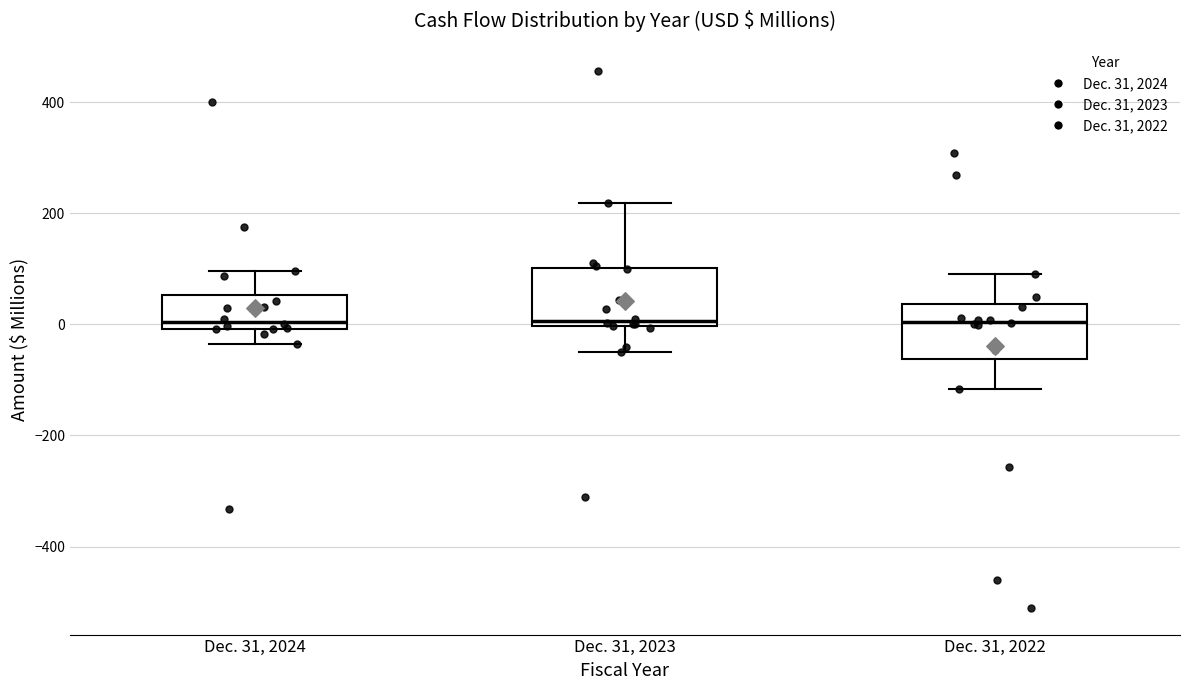

Reading left to right, transcribe this box plot: for each box, give where its median line is, the range the box spans, and where its two whiskers end, as read against the y-axis. The values are not printed on the chart, so give them approximately, as read against the axis.

Dec. 31, 2024: median 0 (just above the box's lower edge), box 0 to 60, whiskers -40 to 100
Dec. 31, 2023: median 0 (just above the box's lower edge), box 0 to 100, whiskers -40 to 220
Dec. 31, 2022: median 0, box -60 to 40, whiskers -120 to 100